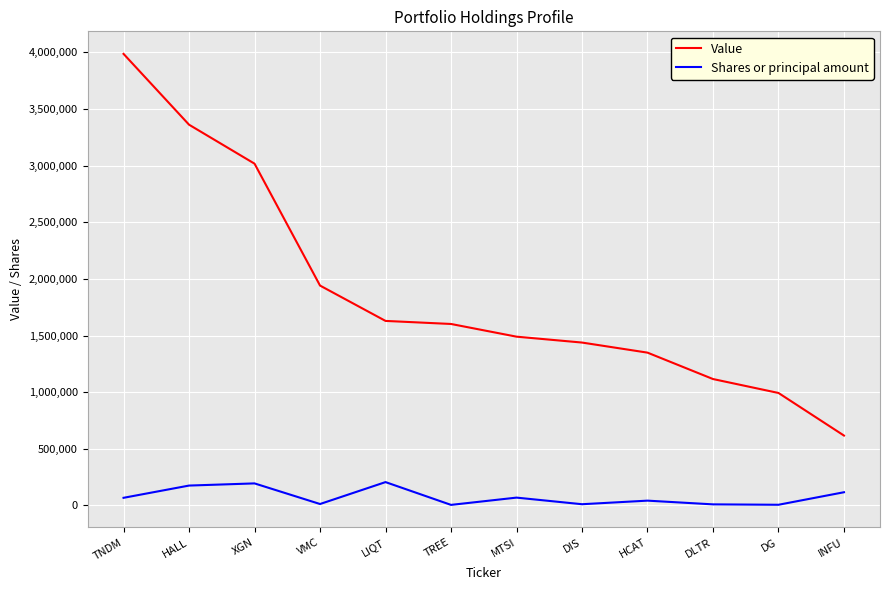

What is the maximum value for Shares or principal amount?

206293